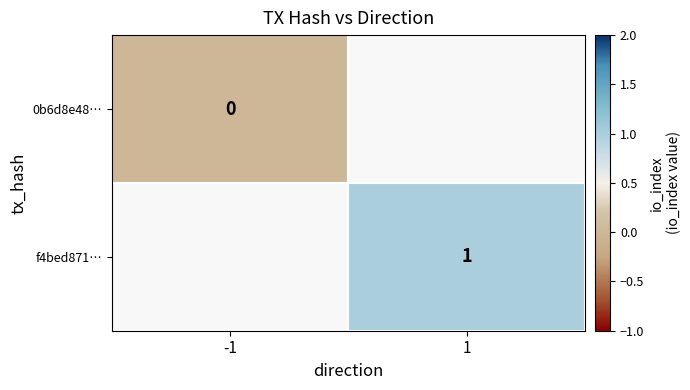

The value of f4bed871… at 1 is 1. True or false?

True